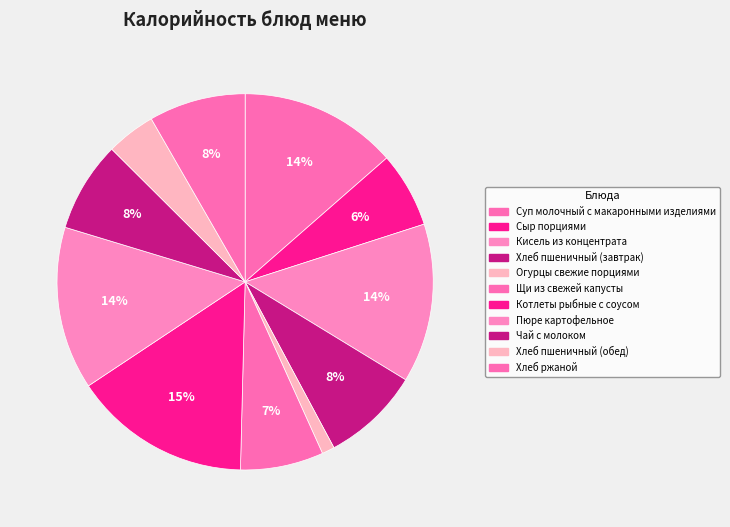

How much of the chart is everything except Чай с молоком?

92.2%